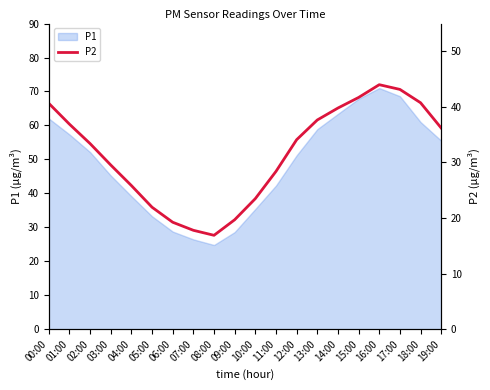

True or false: the data shows 15.2 at 01:00.

False